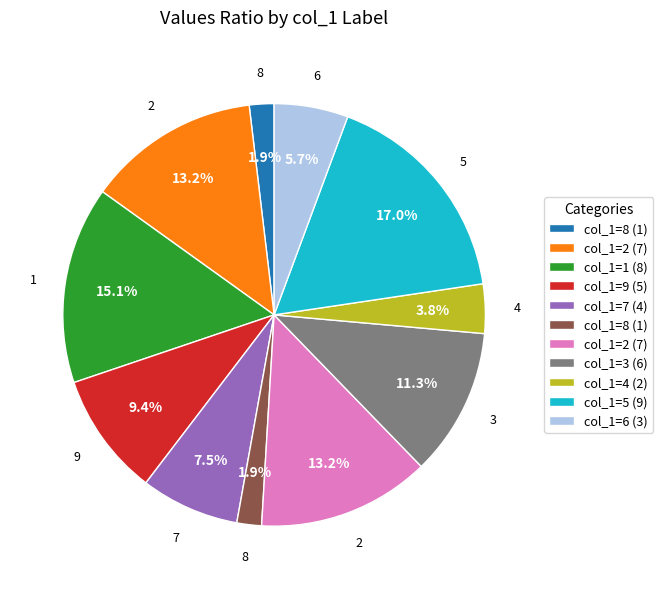

Is there any slice that represents more than half of the pie?

No